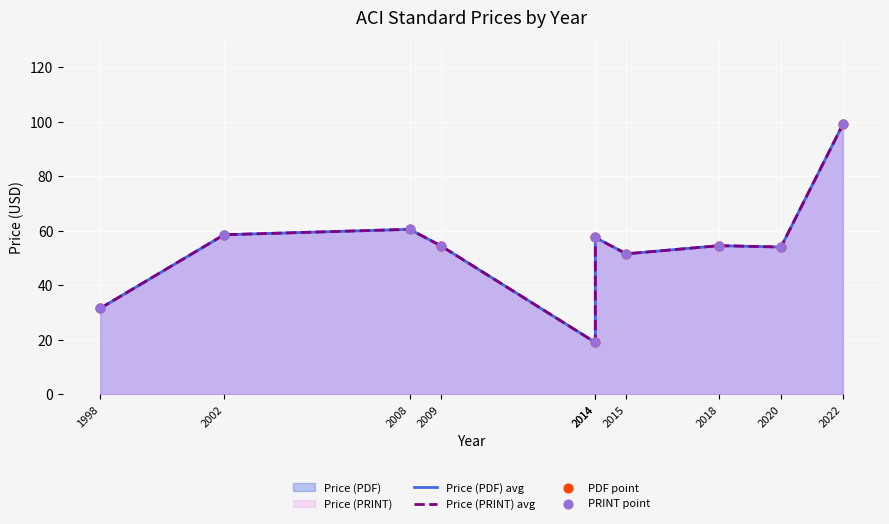

Which series reaches the maximum Y coordinate?

Price (PDF) avg